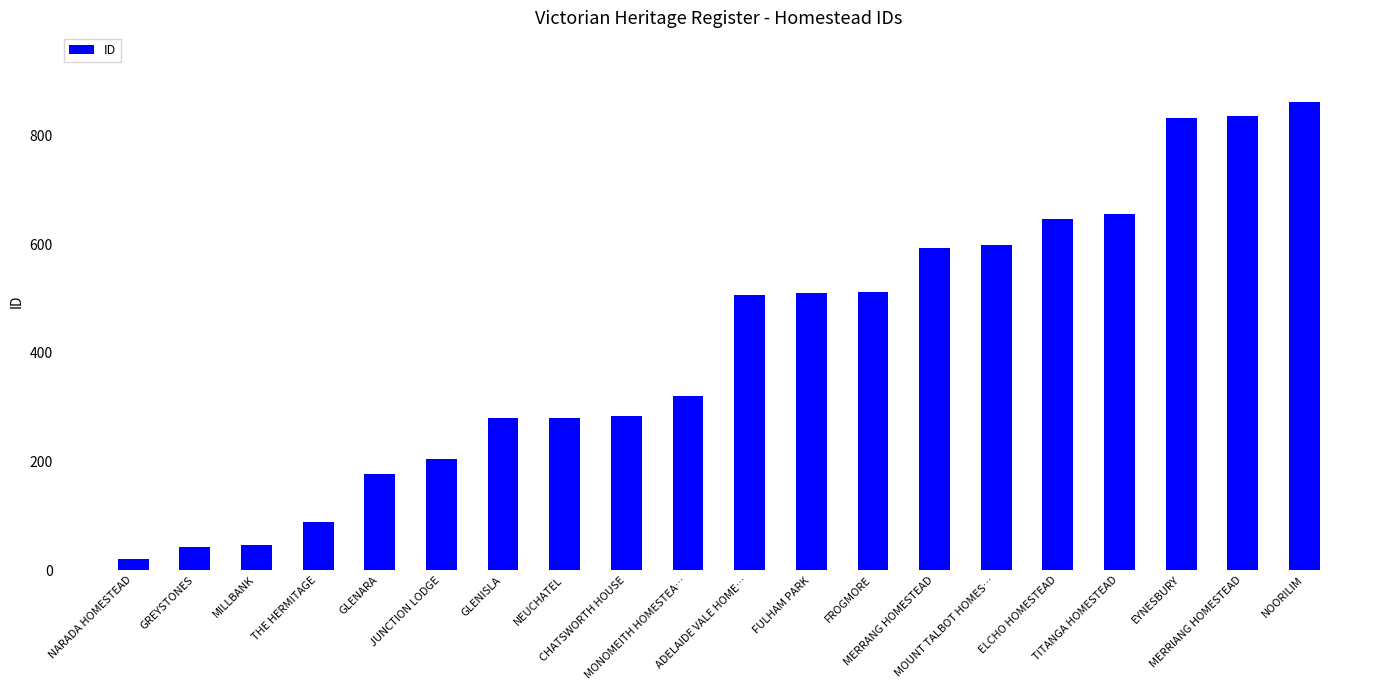

What is the minimum value shown in the chart?

21